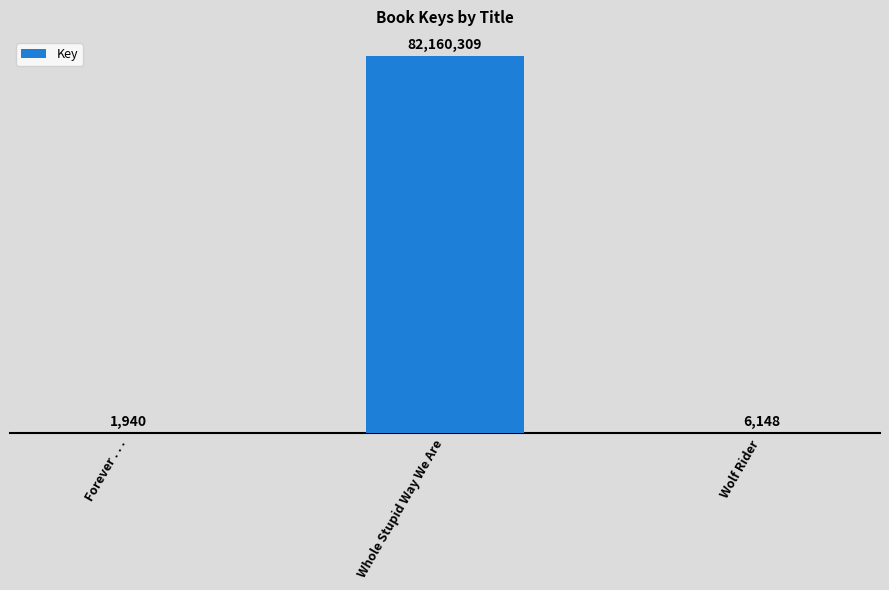

Reading right to left, what are all the values shown in this chart?

6148	82160309	1940